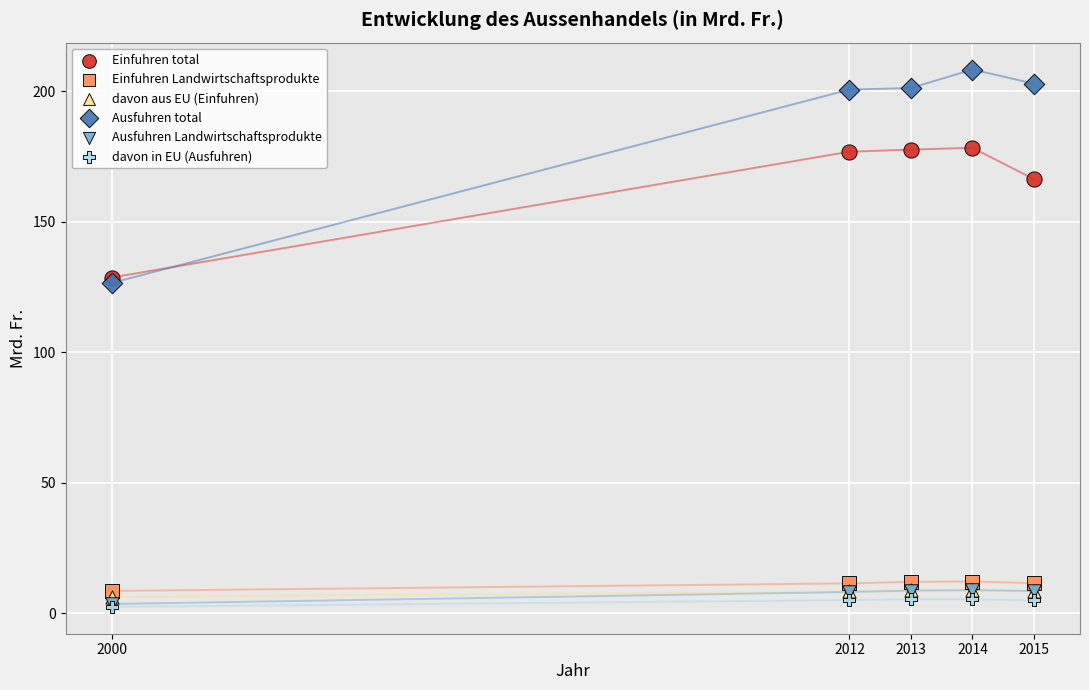

In the Einfuhren total series, what Y value is closest to 153?

166.3